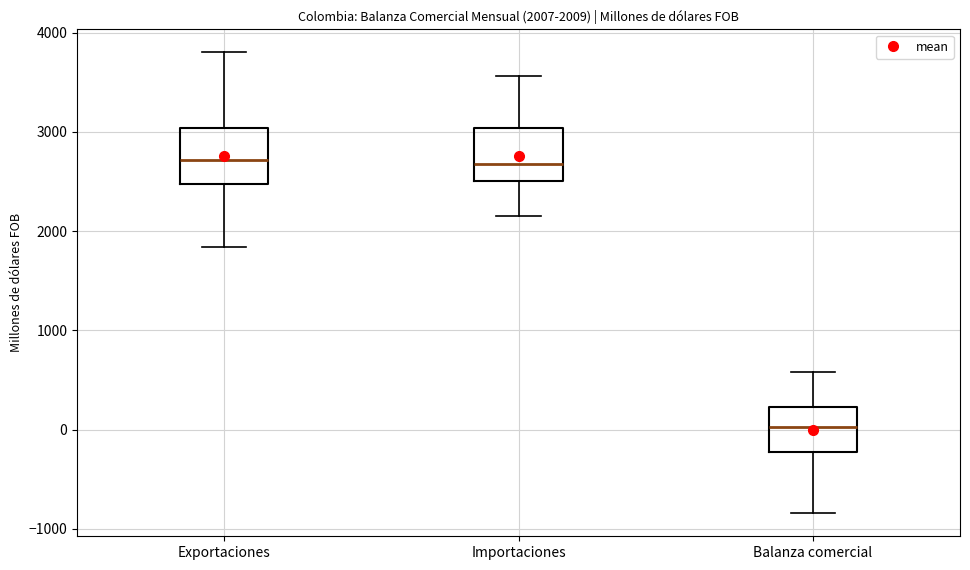

Which box has the lowest median line?

Balanza comercial